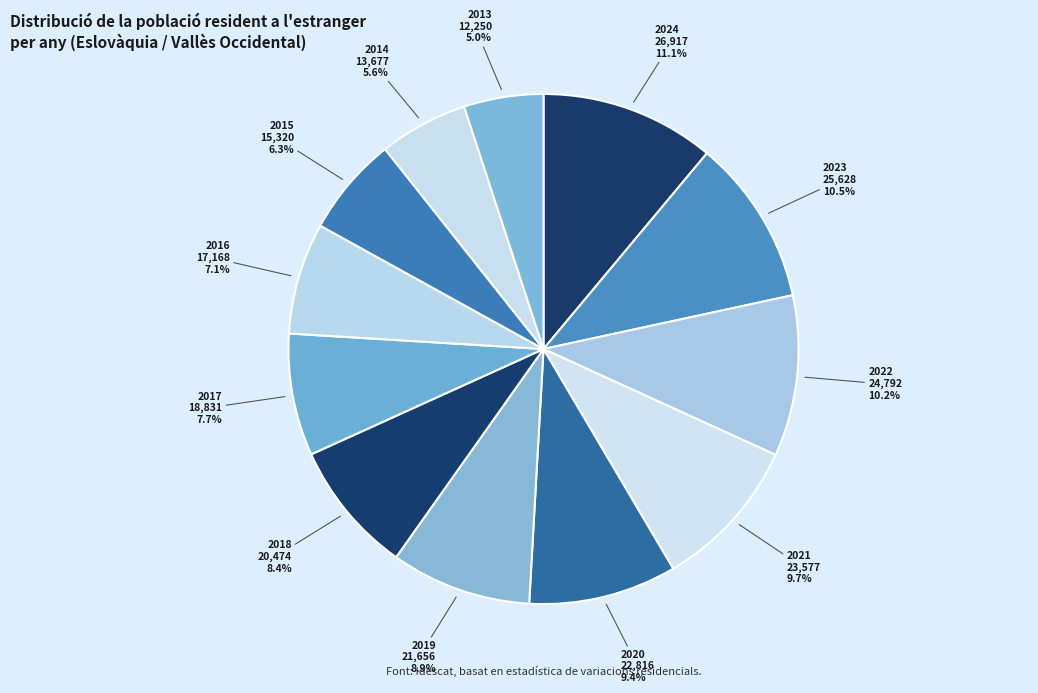

Count the number of slices in the pie.

12